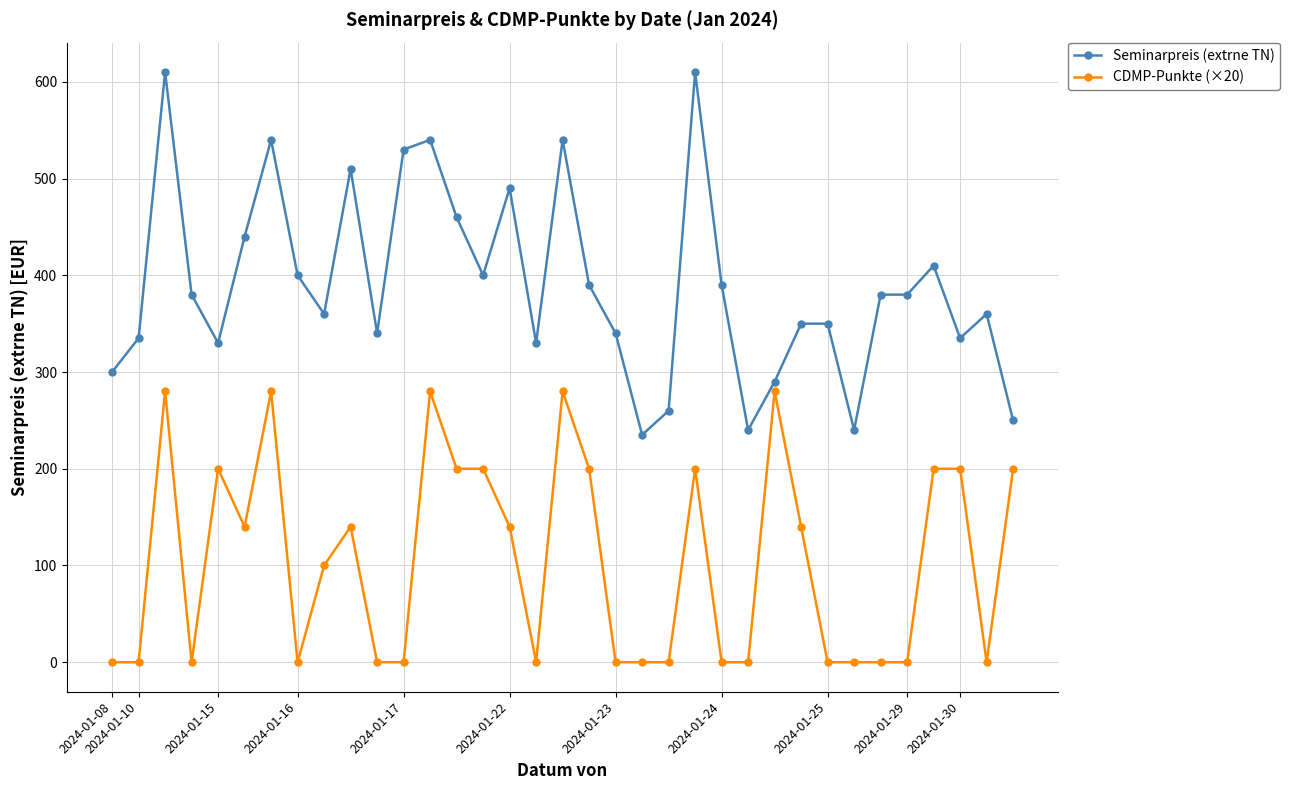

Which series has the largest total across all categories?

Seminarpreis (extrne TN)